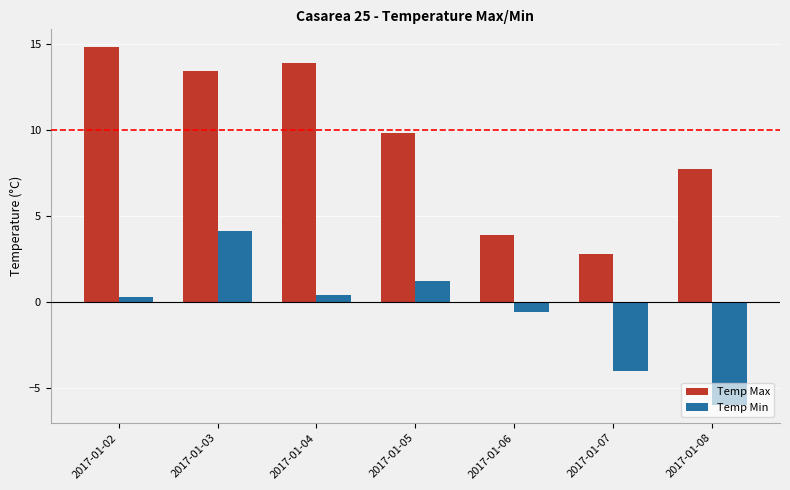

At how many categories does at least one series exceed -3?

7